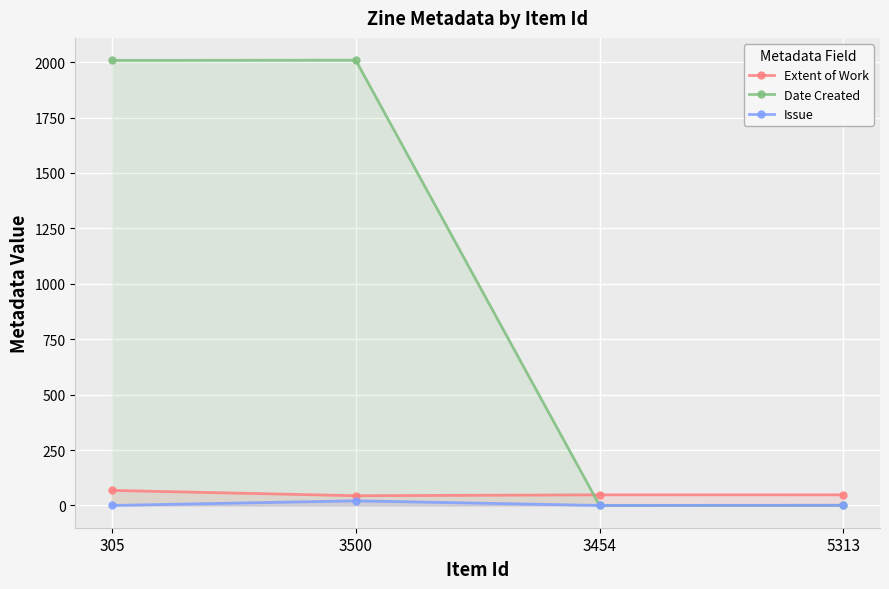

What is the highest value of the Extent of Work series?

68